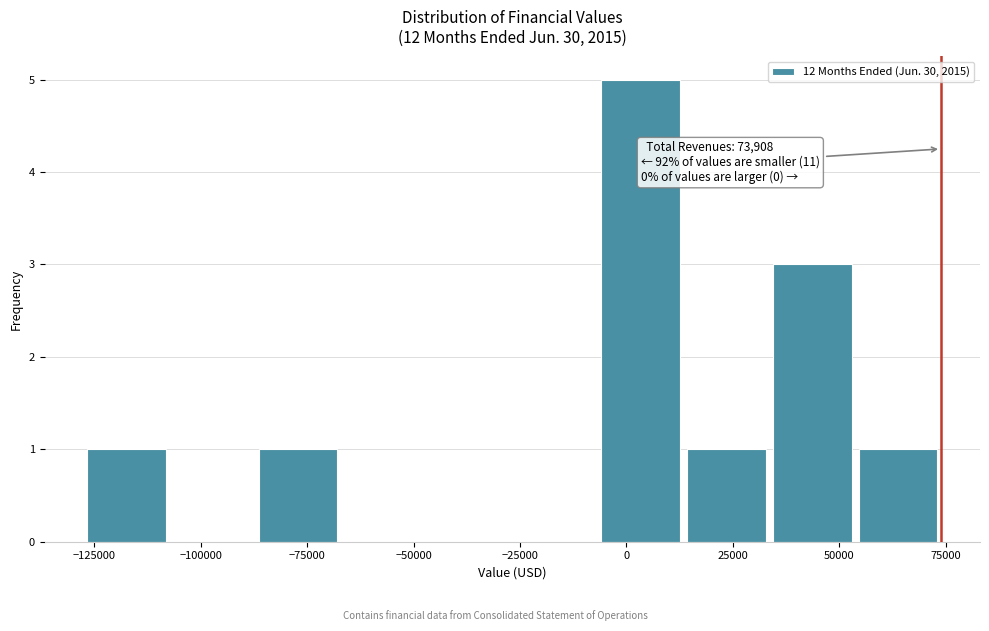

Which range on the x-axis has the tallest bar?

-5000 to 15000